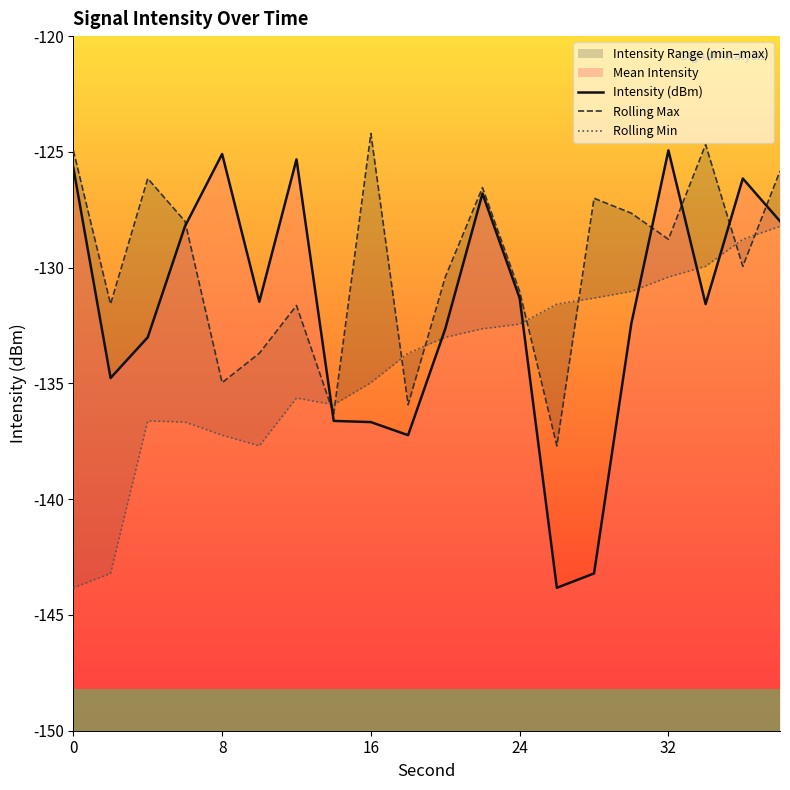

Reading left to right, extract all data points from this chart.

Intensity (dBm): -125.7	-134.8	-133.0	-128.2	-125.1	-131.5	-125.3	-136.6	-136.7	-137.2	-132.6	-126.8	-131.3	-143.8	-143.2	-132.4	-124.9	-131.6	-126.2	-128.0
Rolling Max: -124.9	-131.6	-126.2	-128.0	-135.0	-133.7	-131.6	-136.3	-124.2	-135.9	-130.4	-126.5	-131.0	-137.7	-127.0	-127.6	-128.8	-124.7	-129.9	-125.8
Rolling Min: -143.8	-143.2	-136.6	-136.7	-137.2	-137.7	-135.6	-135.9	-135.0	-133.7	-133.0	-132.6	-132.4	-131.6	-131.3	-131.0	-130.4	-129.9	-128.8	-128.2